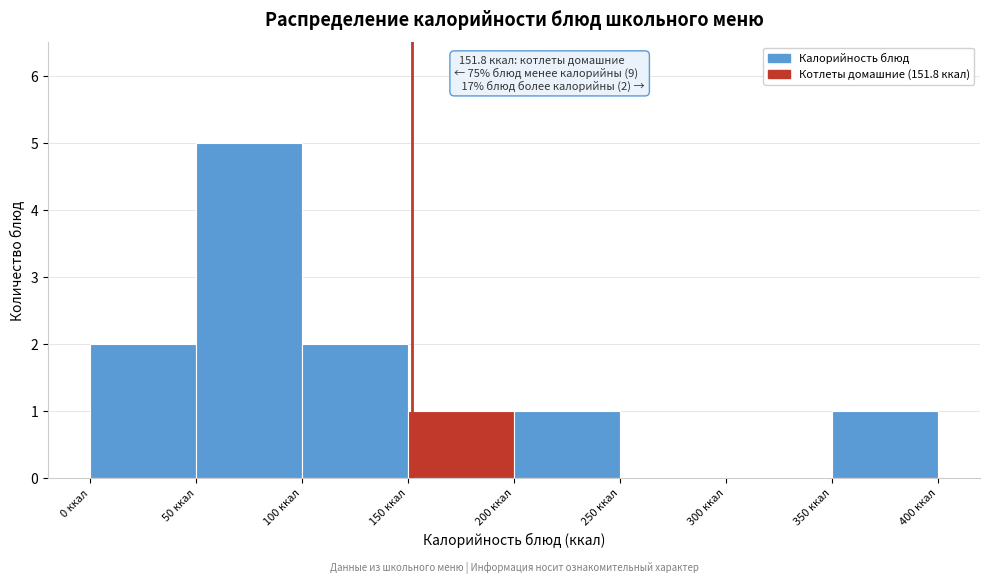

Over which range of the x-axis is the bar tallest?

50 to 100